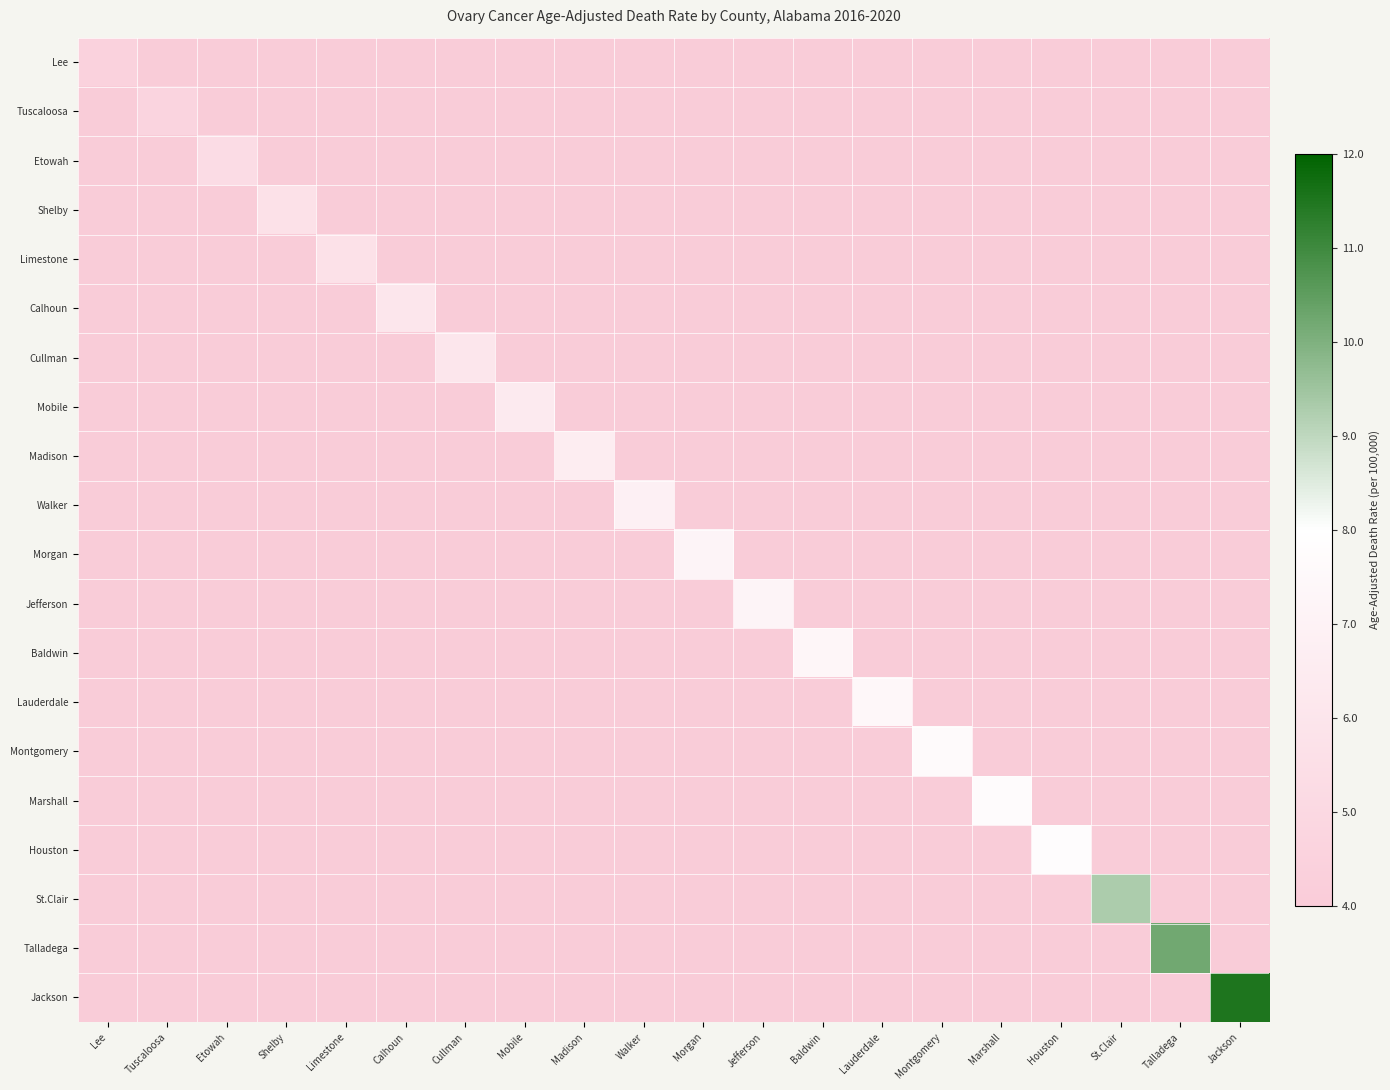

What is the total value across all series at St.Clair?

9.3